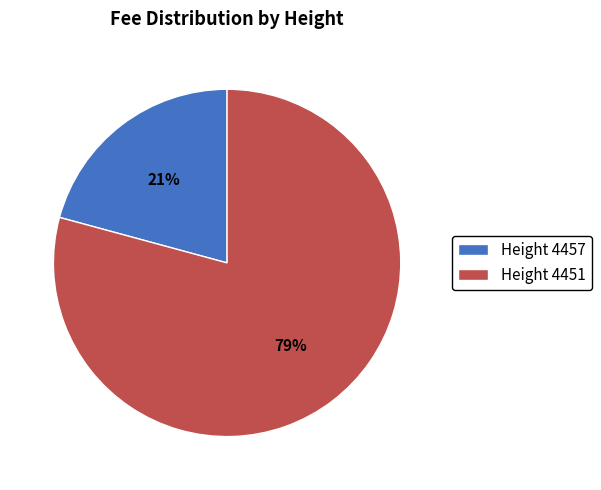

How many segments does this pie chart have?

2